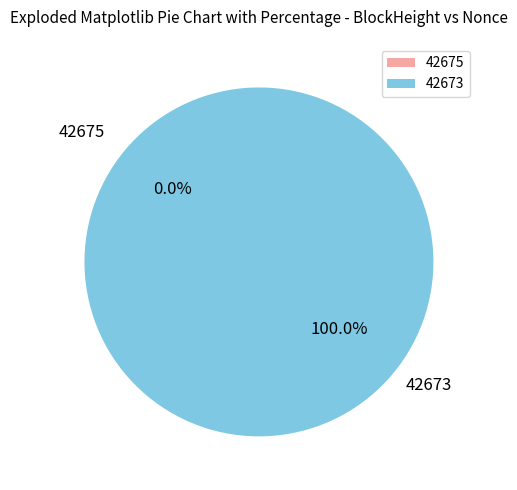

What percentage is the 42673 slice, to the nearest percent?

100%